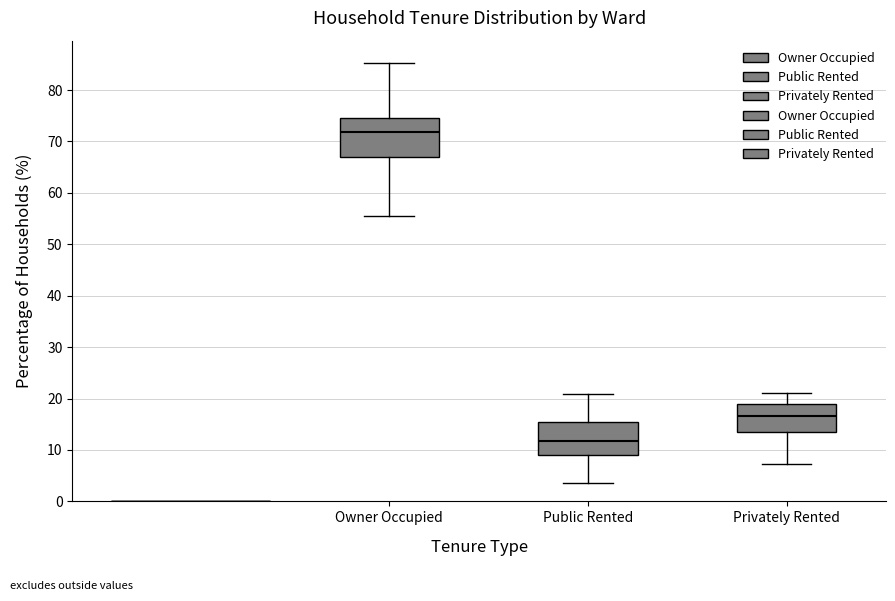

Which box is the tallest, from its lower edge to its upper edge?

Owner Occupied